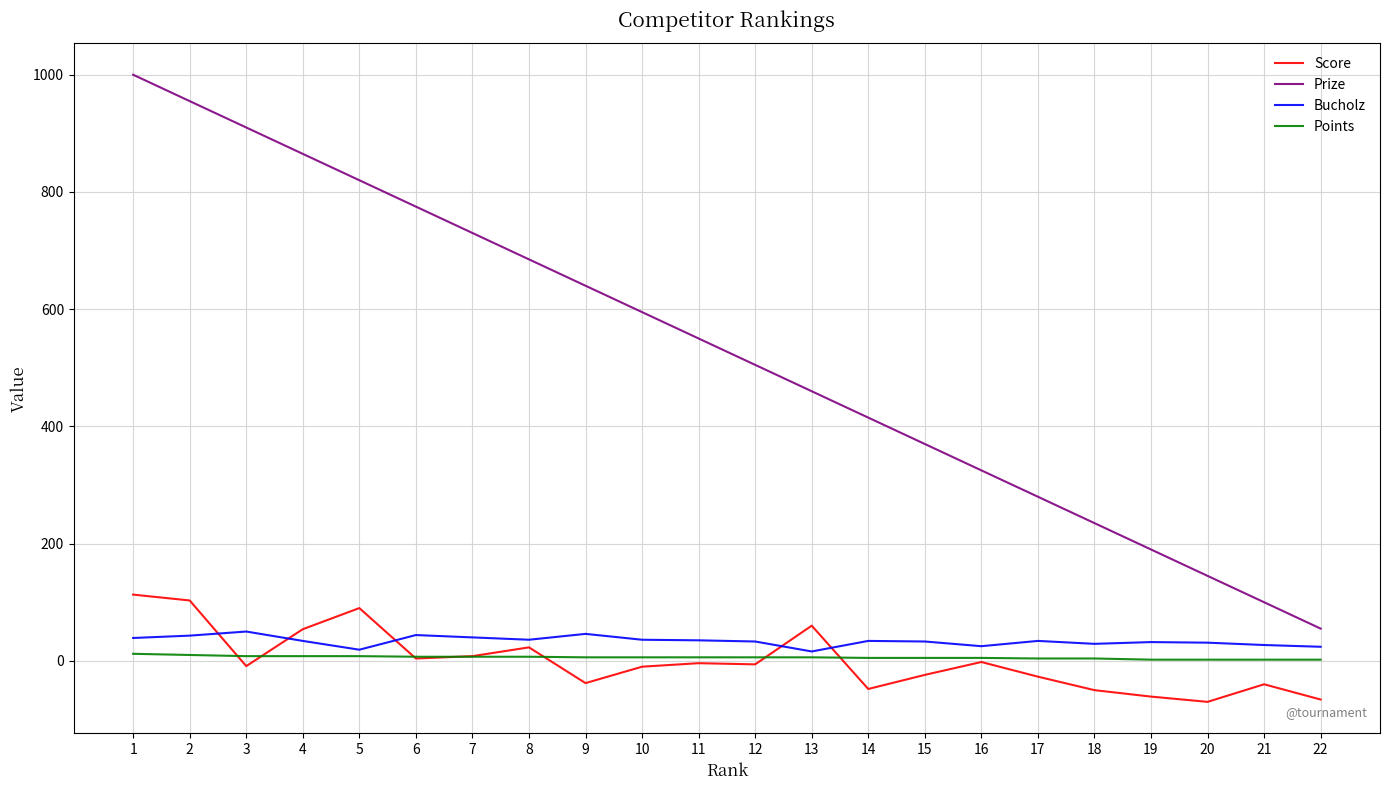

What is the total value across all series at 13?

542